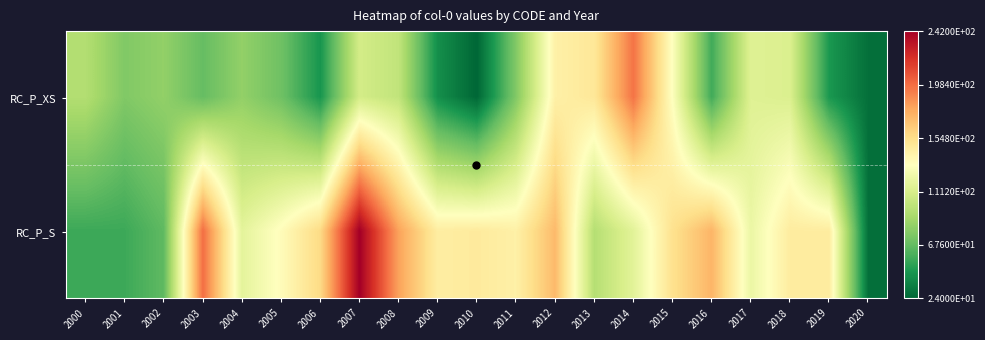

Which series changed the most between 2008 and 2010?

RC_P_XS